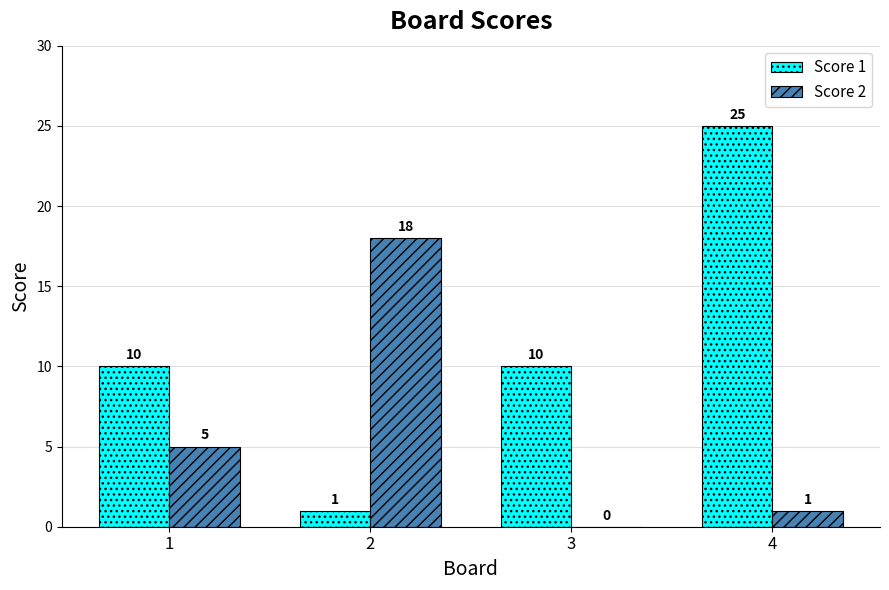

Are the bars horizontal?

No